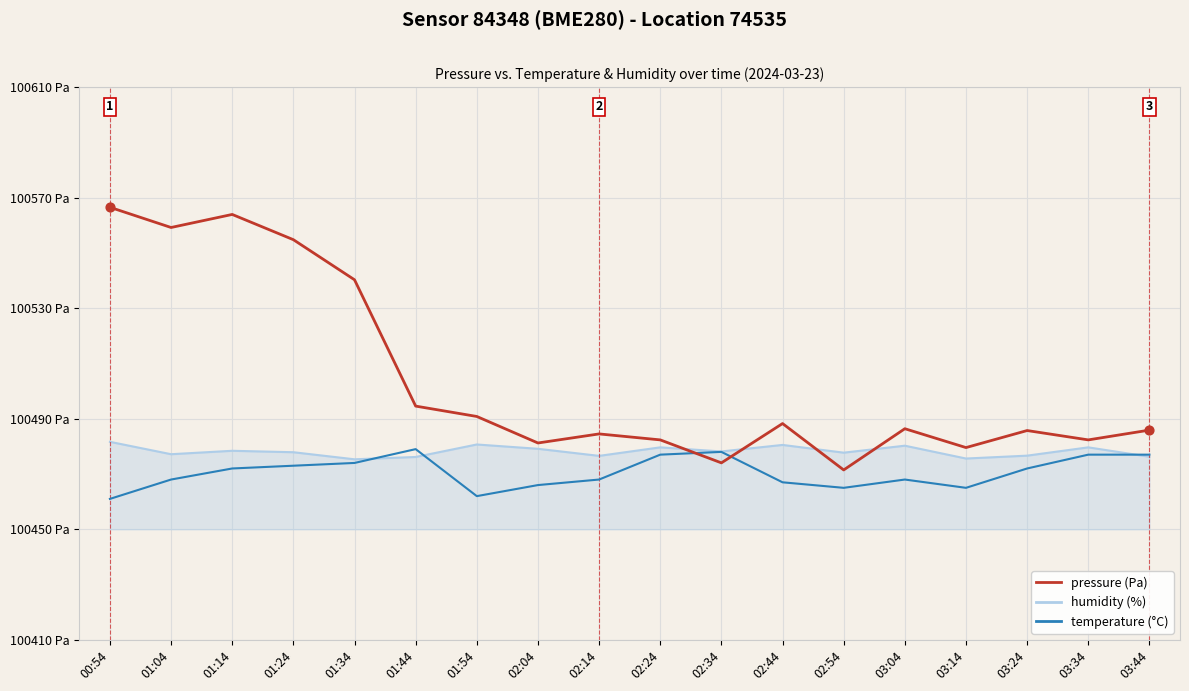

Is this an area chart (filled region under the line)?

Yes